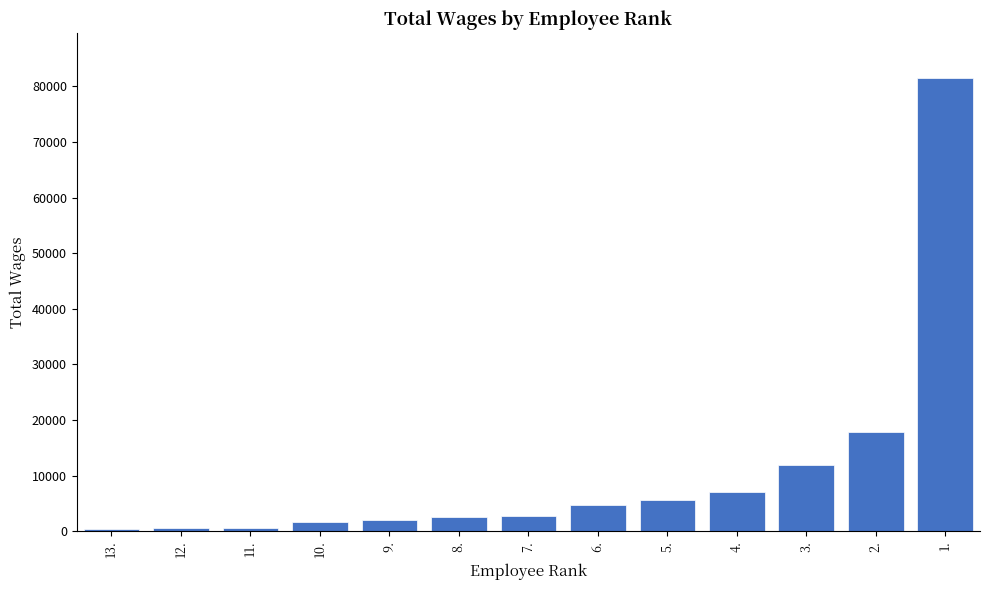

What is the average value?

10705